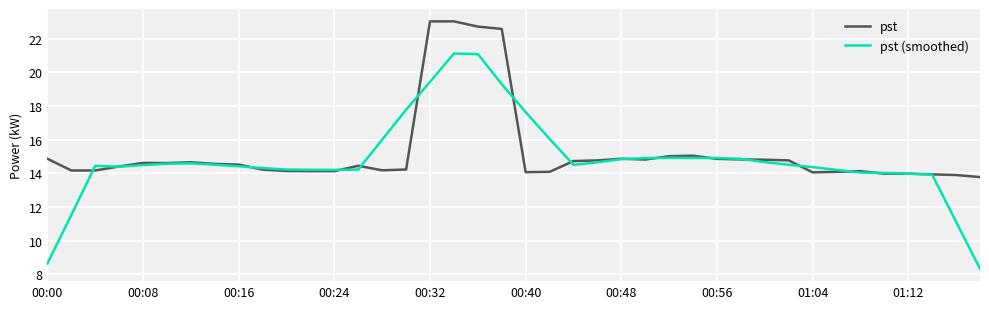

Which series has the widest spread of values?

pst (smoothed)